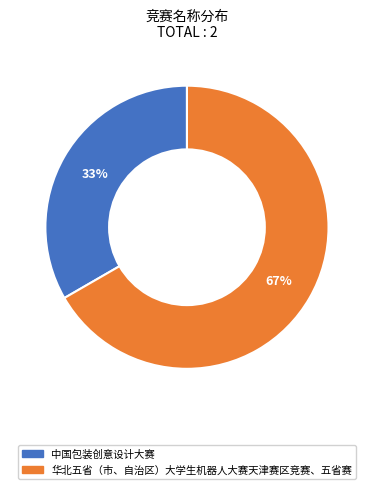

Which has a higher value, 华北五省（市、自治区）大学生机器人大赛天津赛区竞赛、五省赛 or 中国包装创意设计大赛?

华北五省（市、自治区）大学生机器人大赛天津赛区竞赛、五省赛